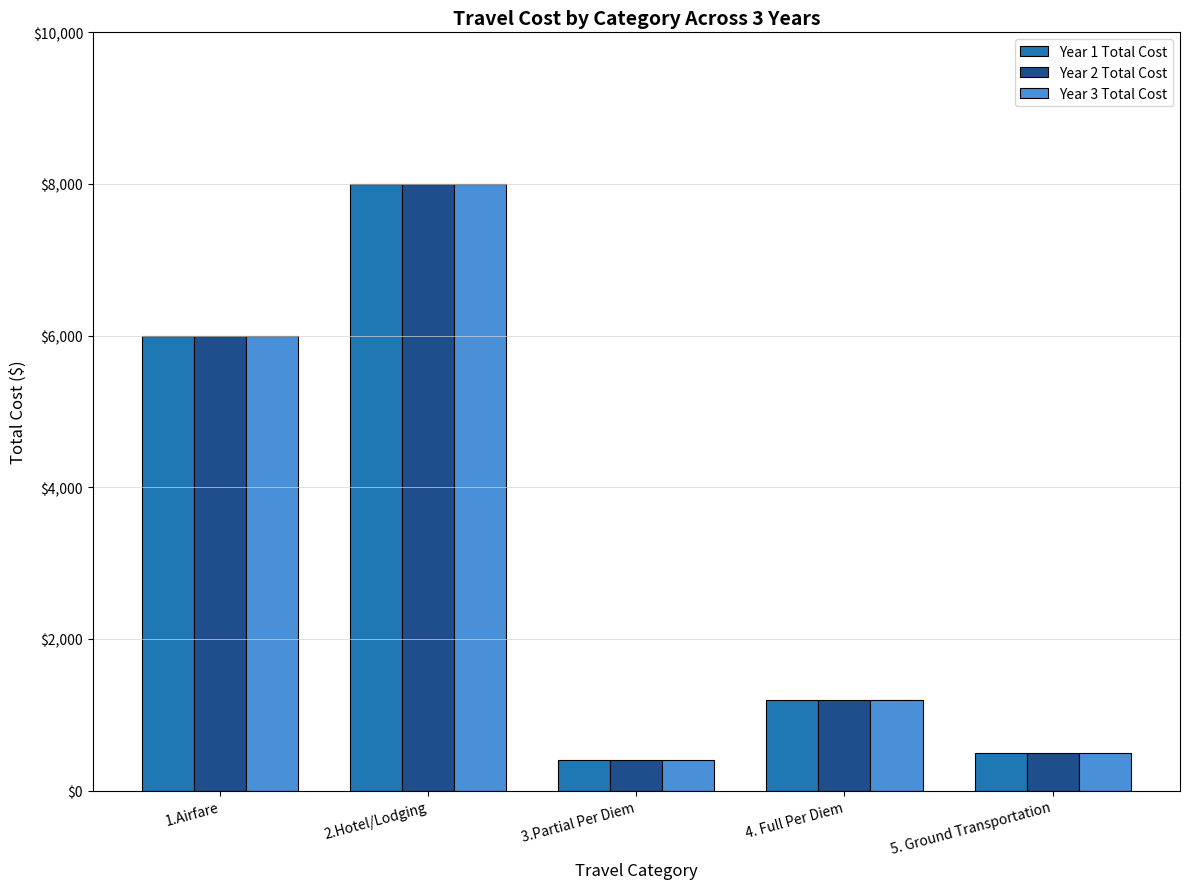

List the labels in order of Year 1 Total Cost value, smallest first.

3.Partial Per Diem, 5. Ground Transportation, 4. Full Per Diem, 1.Airfare, 2.Hotel/Lodging